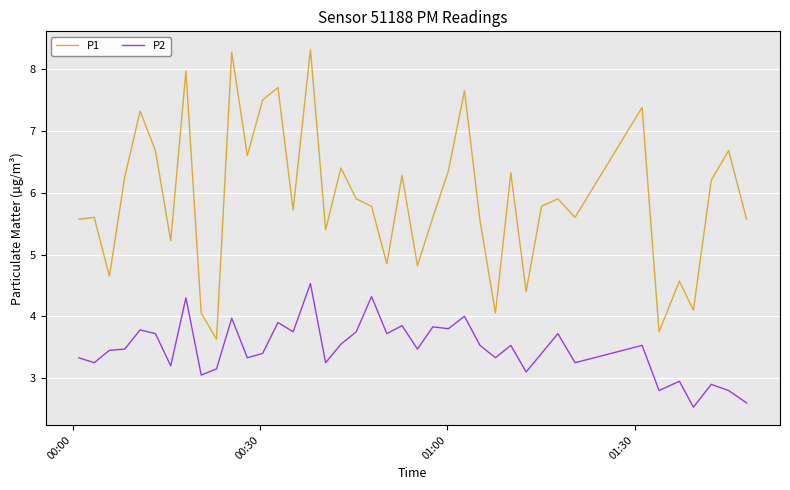

List the series in order of their peak value, highest first.

P1, P2